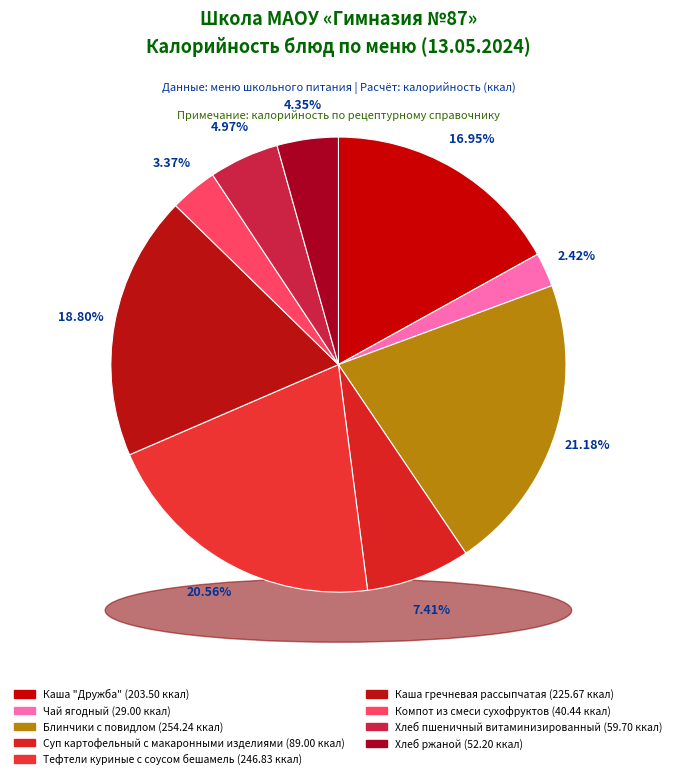

Does Каша гречневая рассыпчатая represent more than half of the total?

No